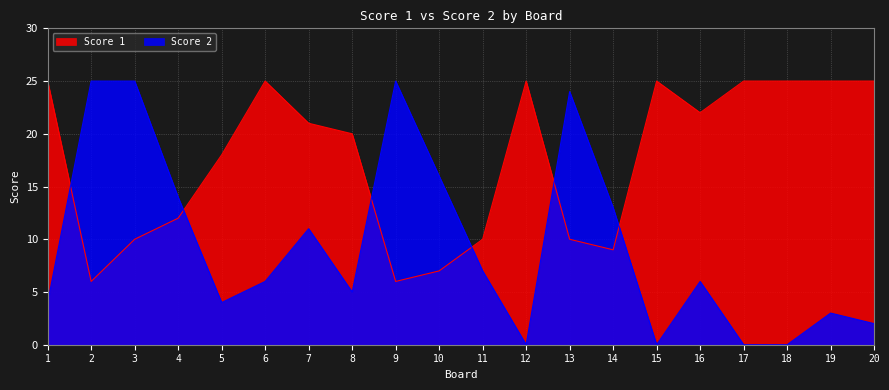

How many data points in Score 2 are above 6?

9